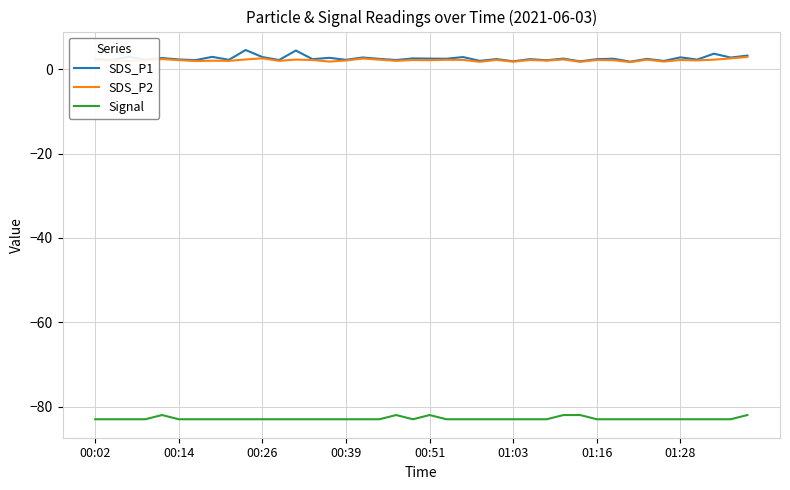

True or false: Signal and SDS_P2 cross at least once.

False